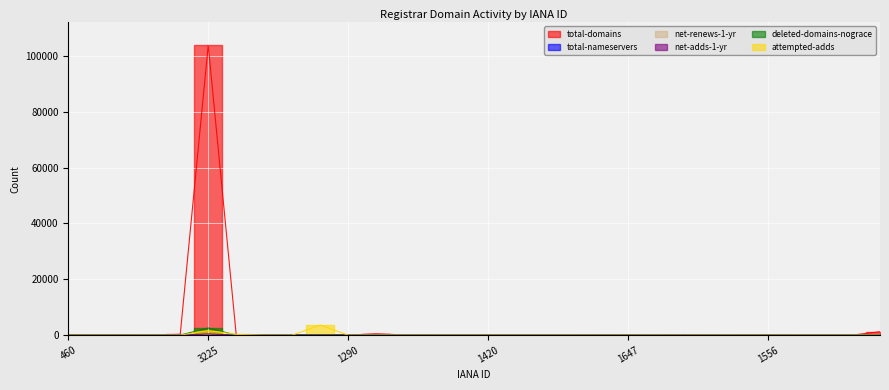

Rank the series by their maximum value, from highest to lowest.

total-domains, attempted-adds, deleted-domains-nograce, net-adds-1-yr, net-renews-1-yr, total-nameservers